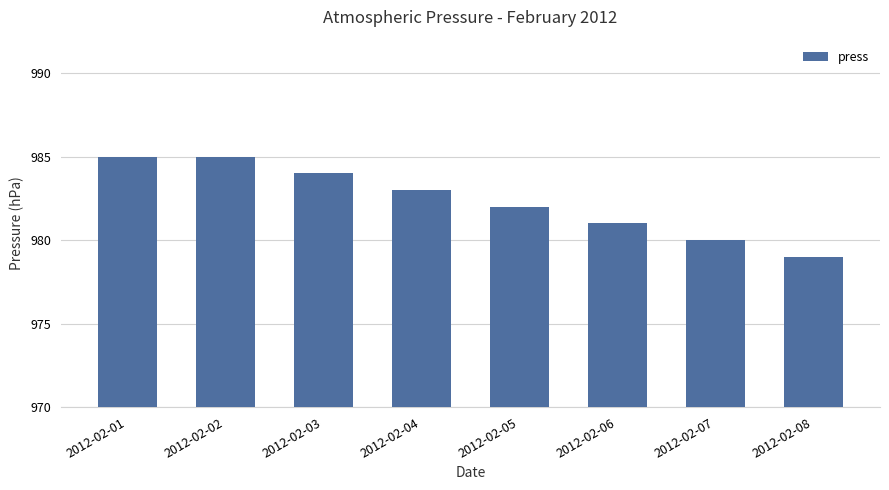

What is the average value?

982